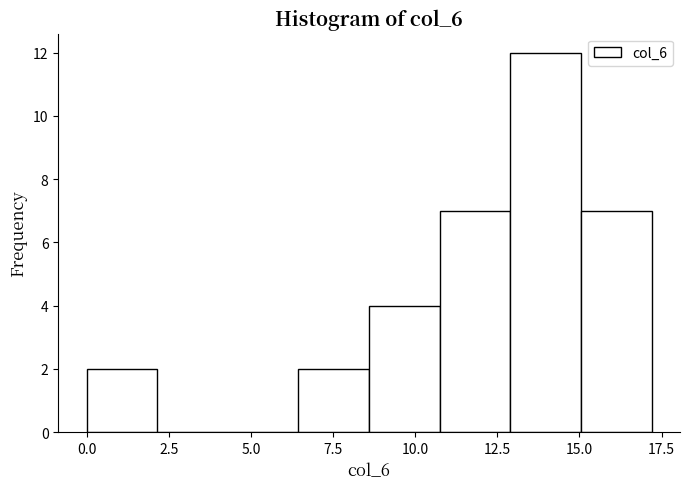

Reading left to right, transcribe this chart: for each bar, give the range it covers on the x-axis and its height. Neither the bar edges nor the heights are printed on the chart, so give them approximately, as read against the axes.

0.00 to 2.15: 2
2.15 to 4.30: 0
4.30 to 6.45: 0
6.45 to 8.60: 2
8.60 to 10.75: 4
10.75 to 12.90: 7
12.90 to 15.05: 12
15.05 to 17.20: 7